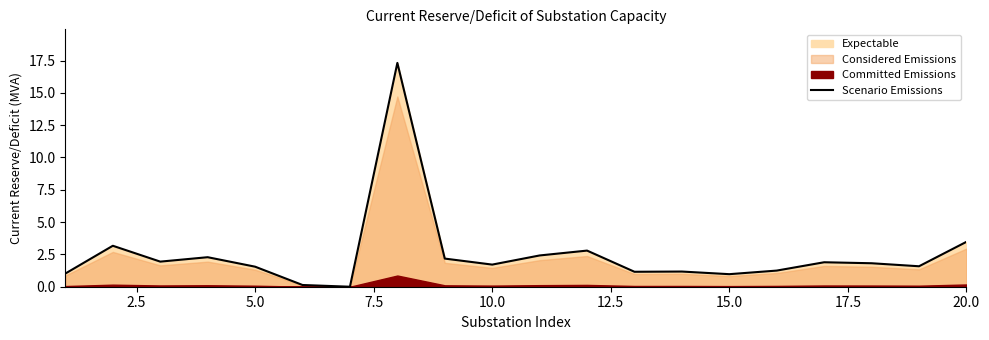

What is the maximum value for Scenario Emissions?

17.3